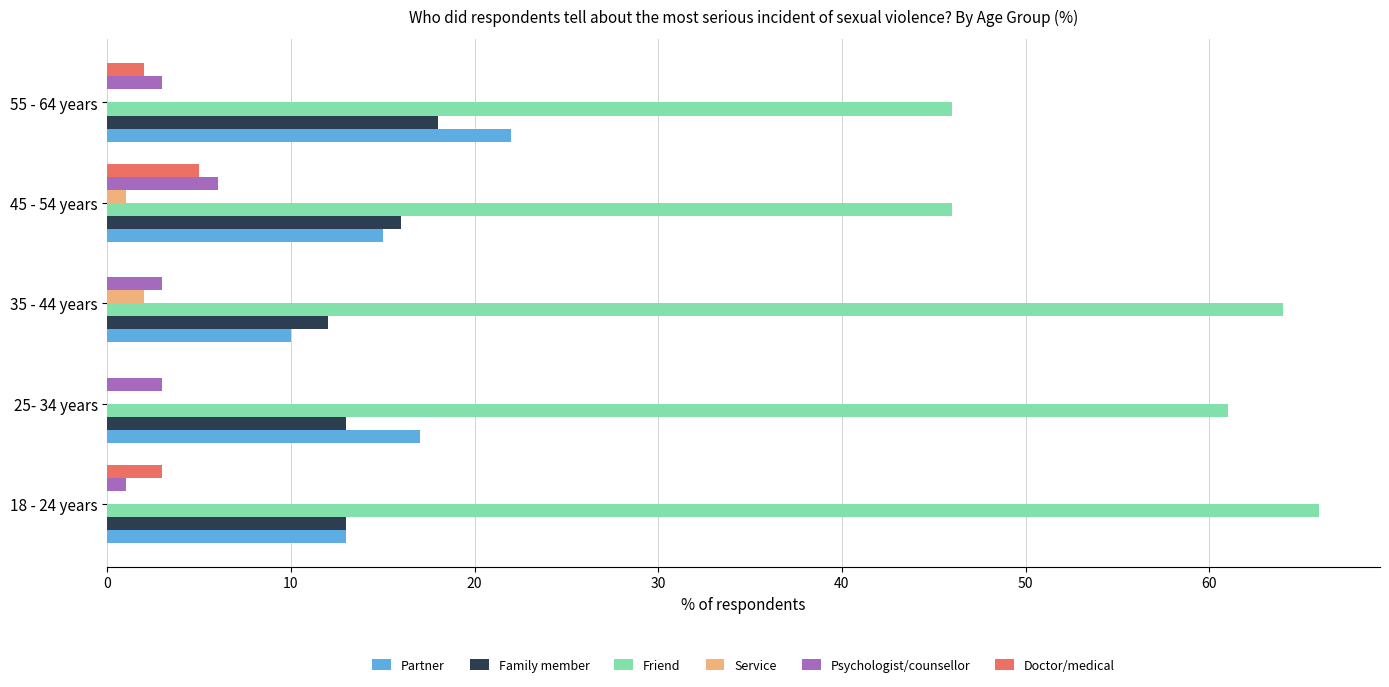

The Doctor/medical series shows 5 at 45 - 54 years. True or false?

True